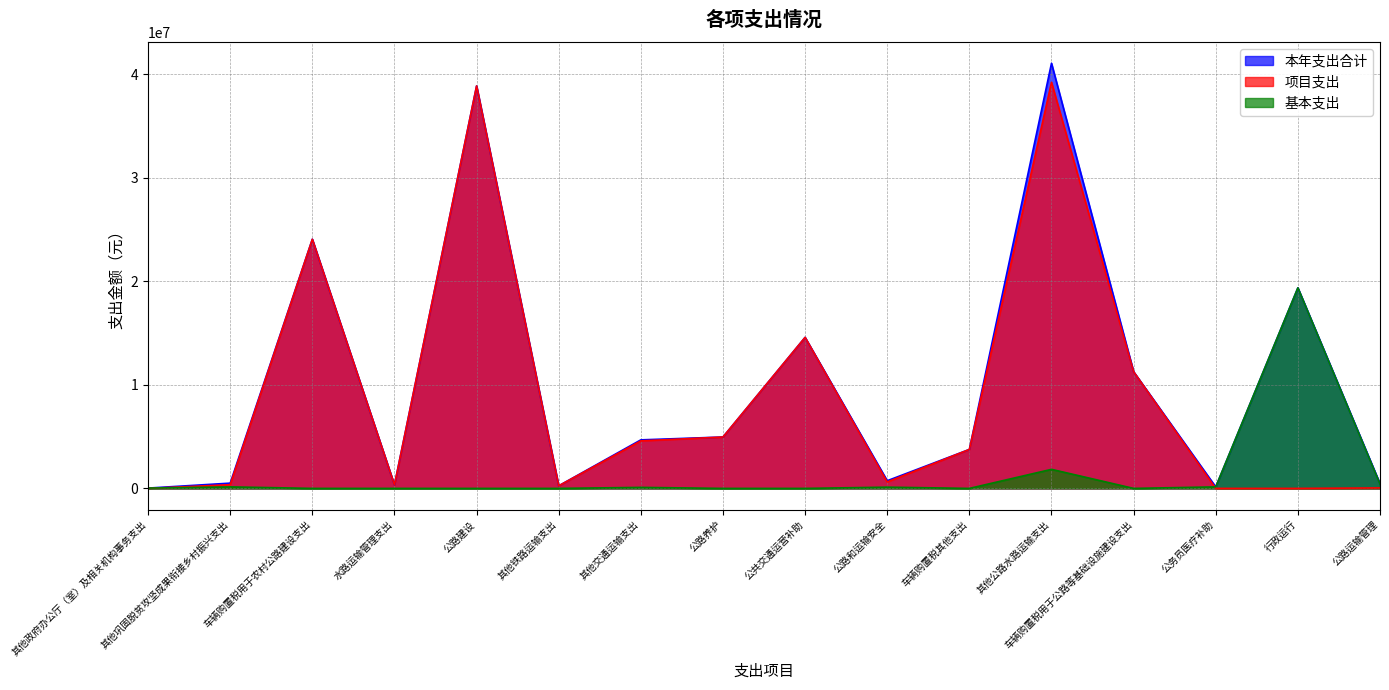

How many lines are shown in the chart?

3